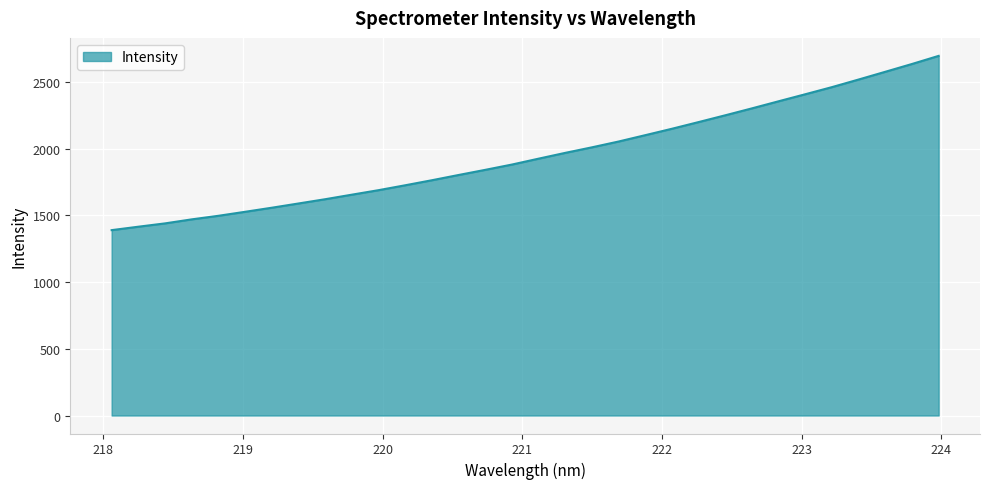

What is the difference between the maximum and minimum values?

1306.1